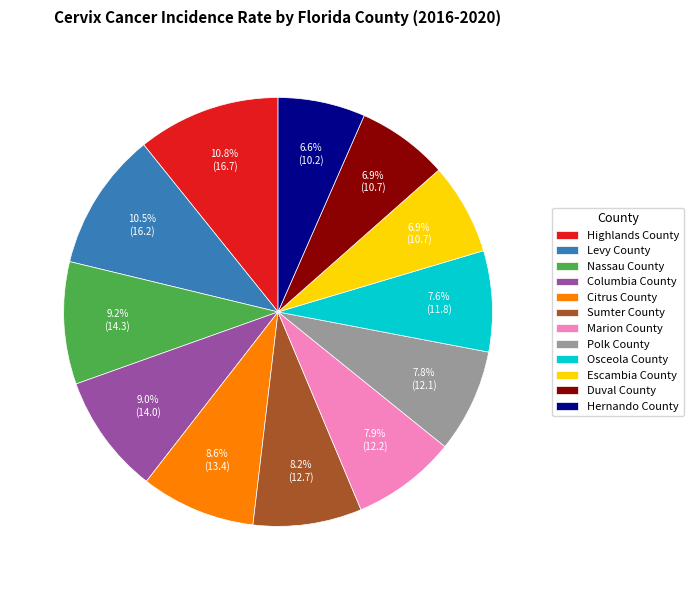

Between Highlands County and Polk County, which is larger?

Highlands County